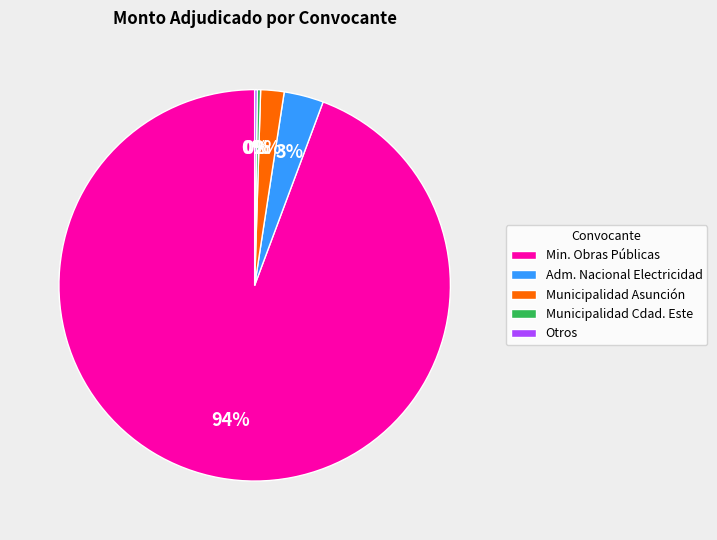

Is it true that Min. Obras Públicas is 99% of the pie?

False